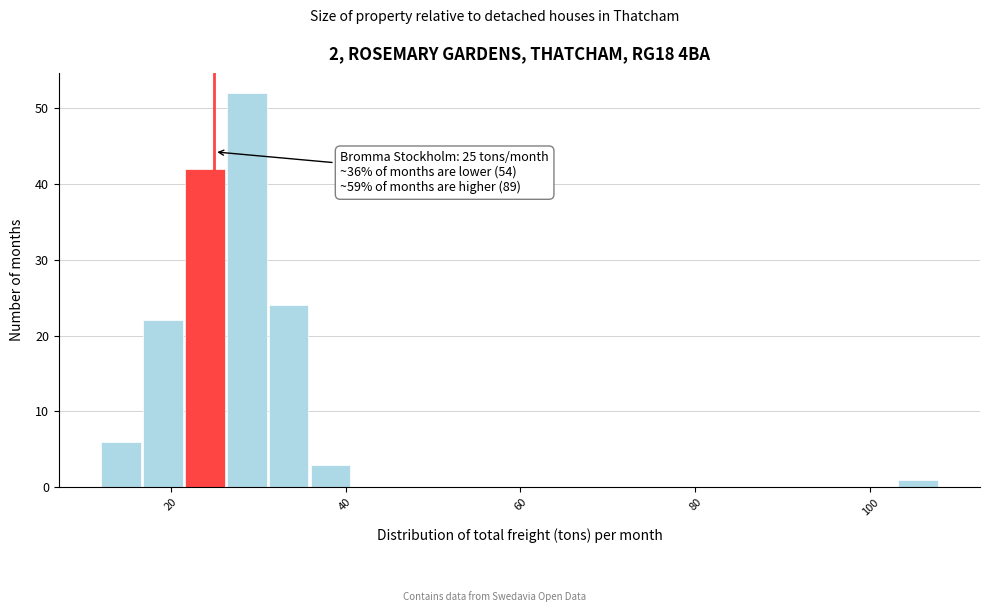

Read against the x-axis, roughly where is the centre of the tallest bar?

28